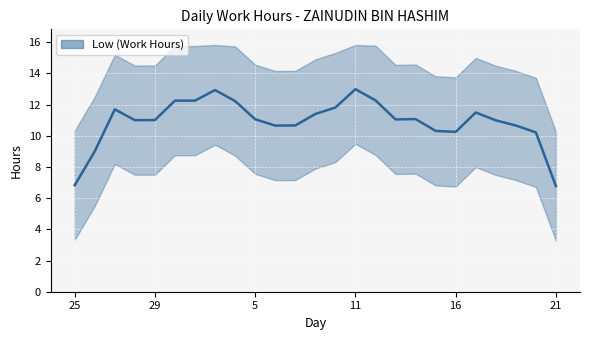

What is the smallest value displayed?

6.8